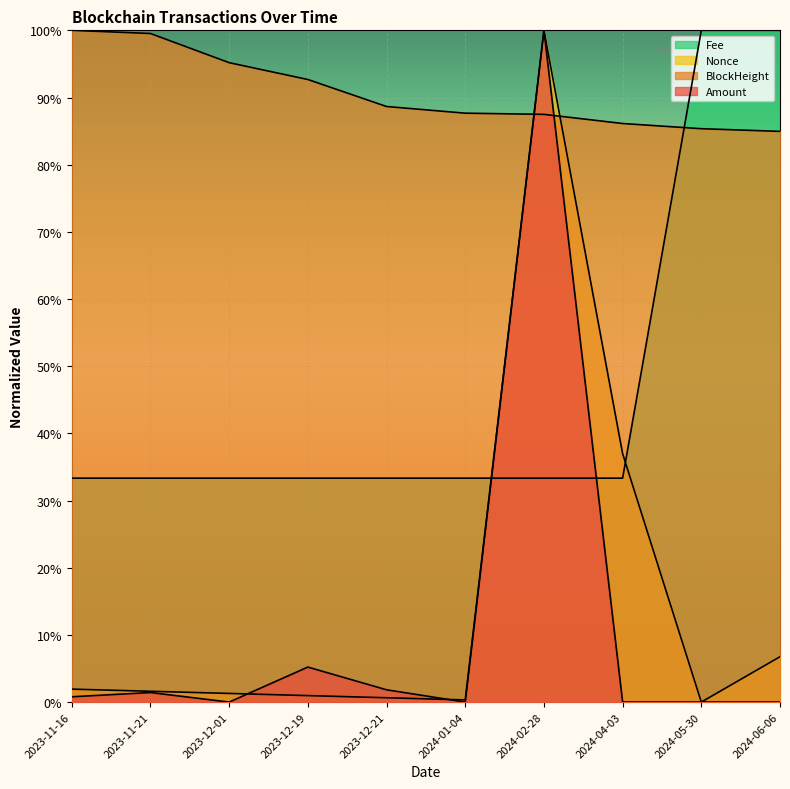

What is the maximum value shown in the chart?

1.0